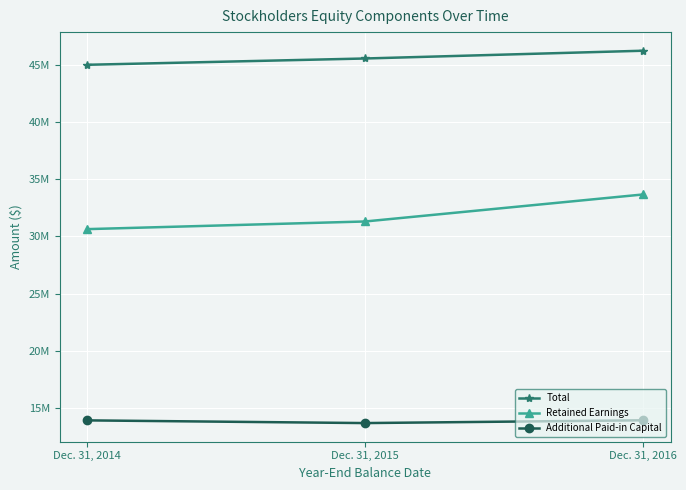

Reading left to right, list all the values displayed in this chart.

Total: Dec. 31, 2014=45016098	Dec. 31, 2015=45566500	Dec. 31, 2016=46245565
Retained Earnings: Dec. 31, 2014=30635787	Dec. 31, 2015=31305040	Dec. 31, 2016=33667499
Additional Paid-in Capital: Dec. 31, 2014=13900743	Dec. 31, 2015=13664914	Dec. 31, 2016=13908728